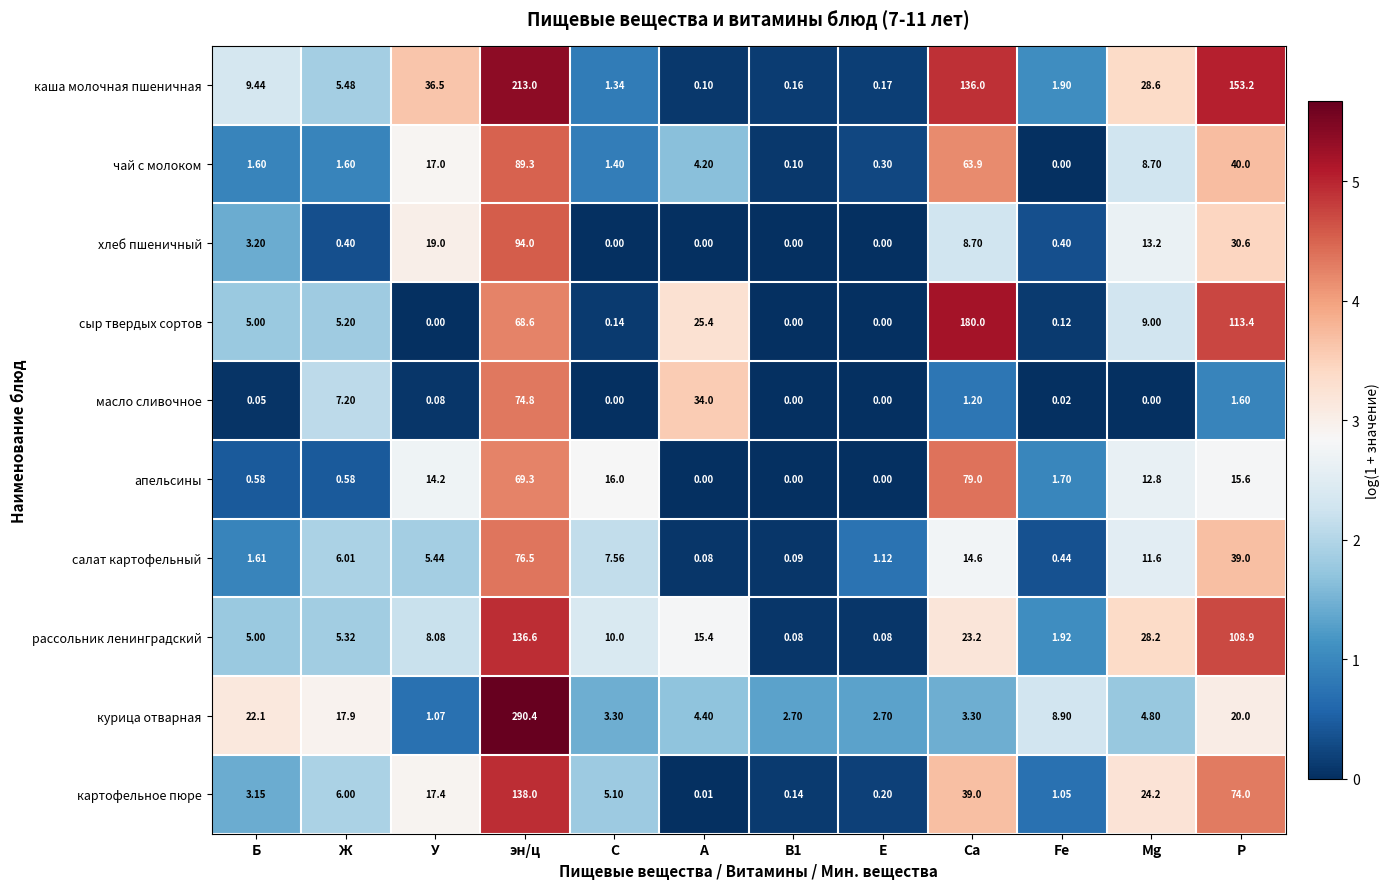

Which series has the largest total across all categories?

каша молочная пшеничная